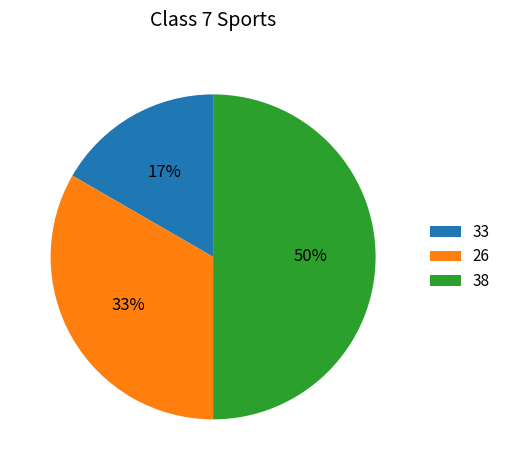

How many slices are in this pie chart?

3